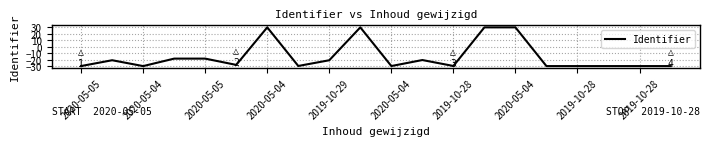

What is the smallest value displayed?

-30.0